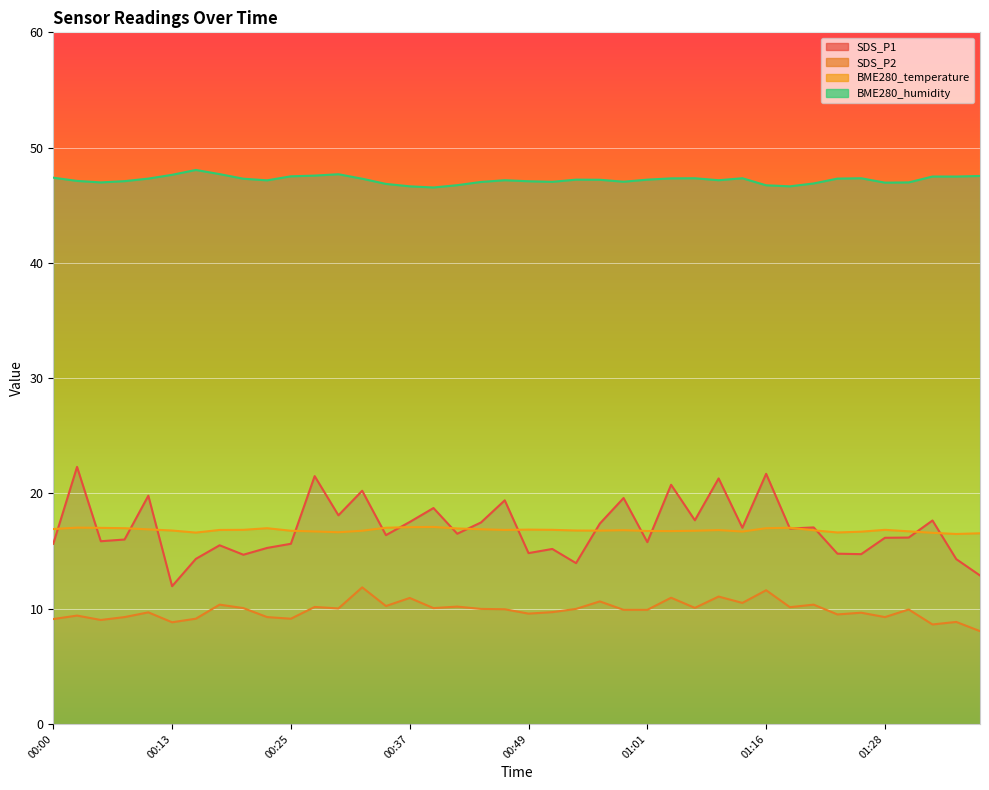

What is the lowest value of the BME280_temperature series?

16.5